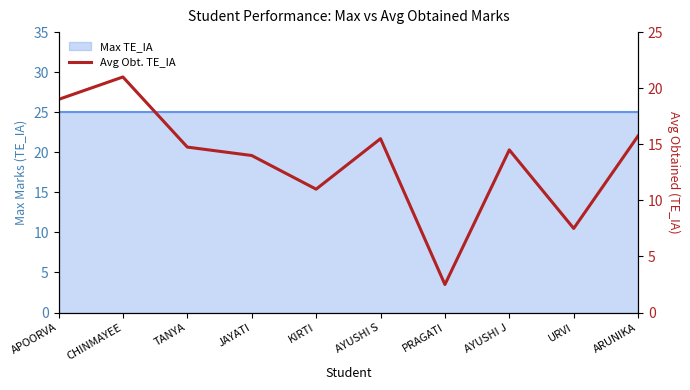

Does the chart display data point markers on the line(s)?

No